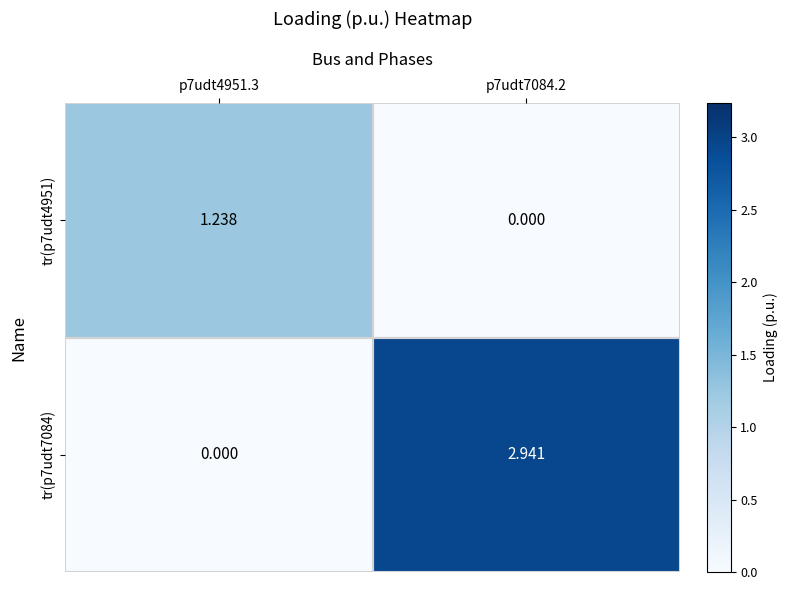

Is the value of tr(p7udt4951) at p7udt4951.3 greater than the value of tr(p7udt7084) at p7udt7084.2?

No